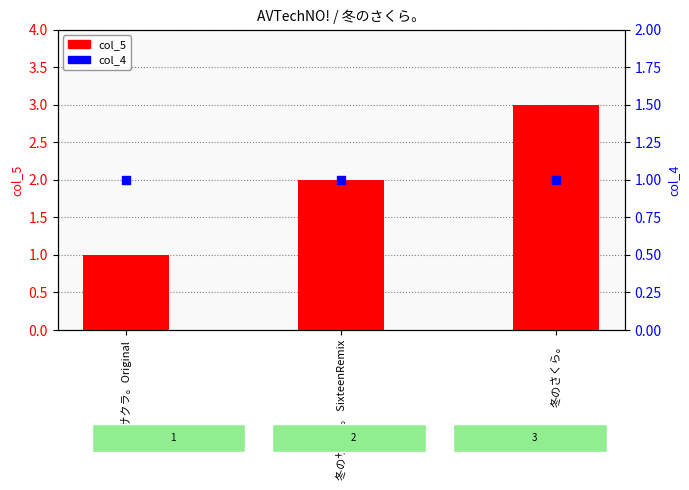

Which series reaches the maximum Y coordinate?

col_5